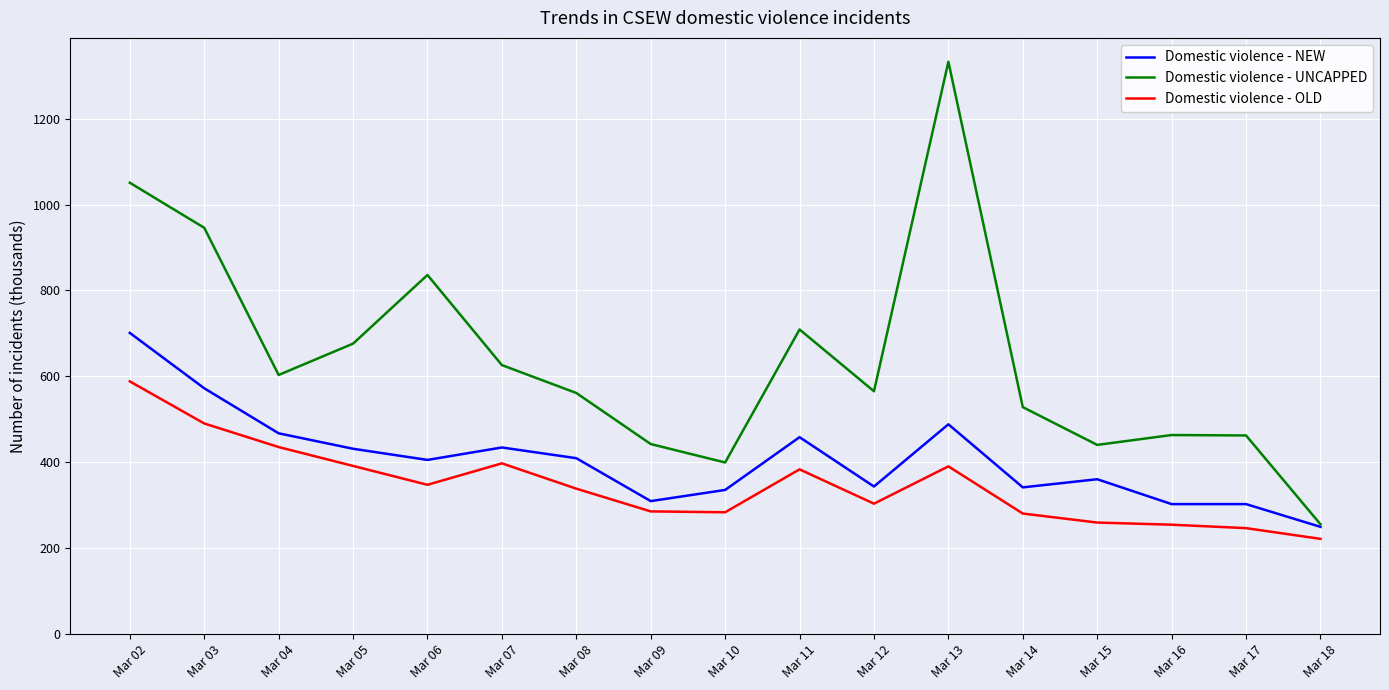

What are all the series names shown in the legend?

Domestic violence - NEW, Domestic violence - UNCAPPED, Domestic violence - OLD